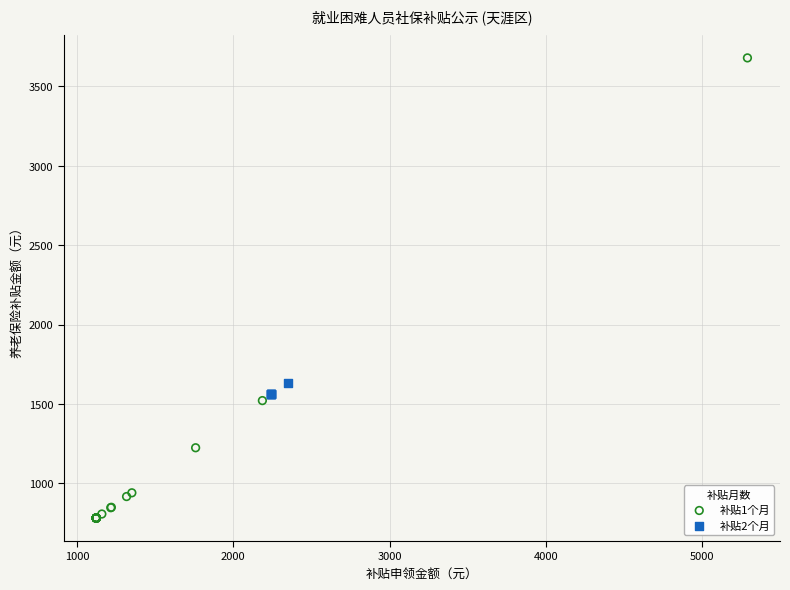

Which series reaches the maximum Y coordinate?

补贴1个月